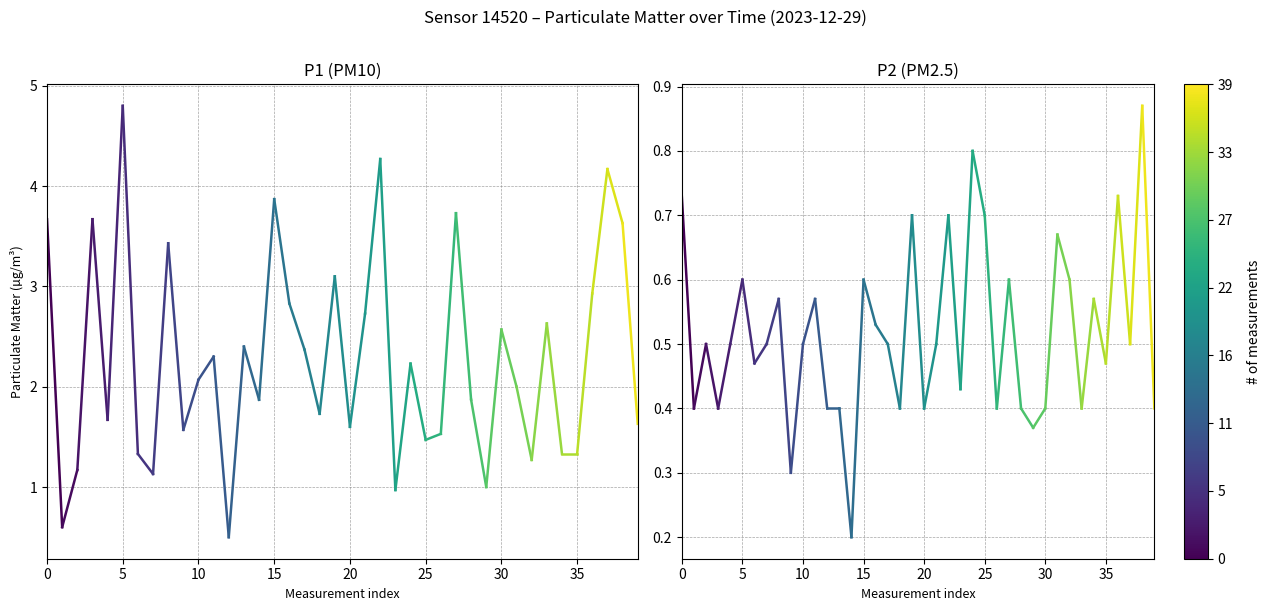

How many points are shown in the scatter plot?

40